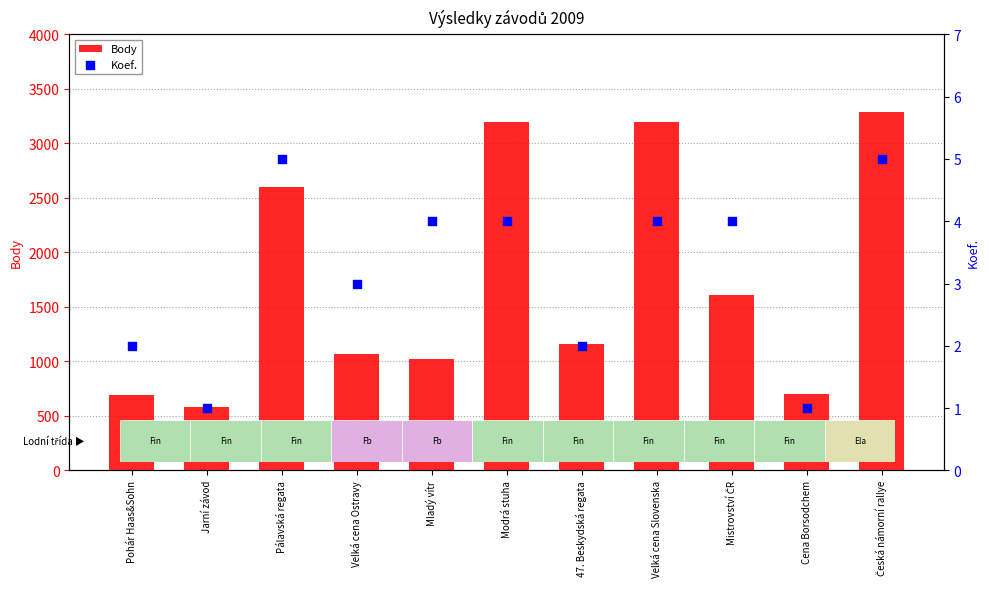

What are all the series names shown in the legend?

Body, Koef.